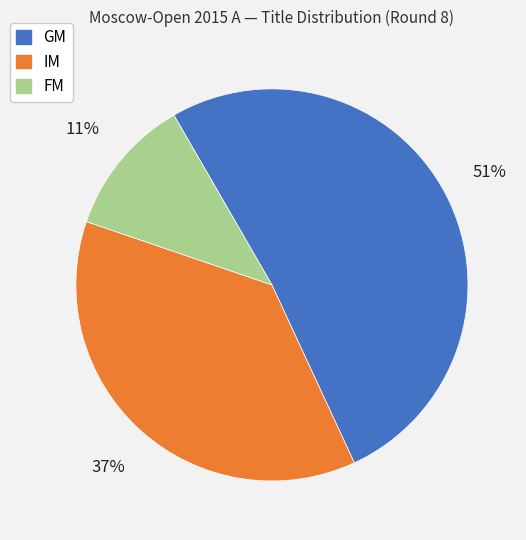

Rank the categories by value from highest to lowest.

GM, IM, FM